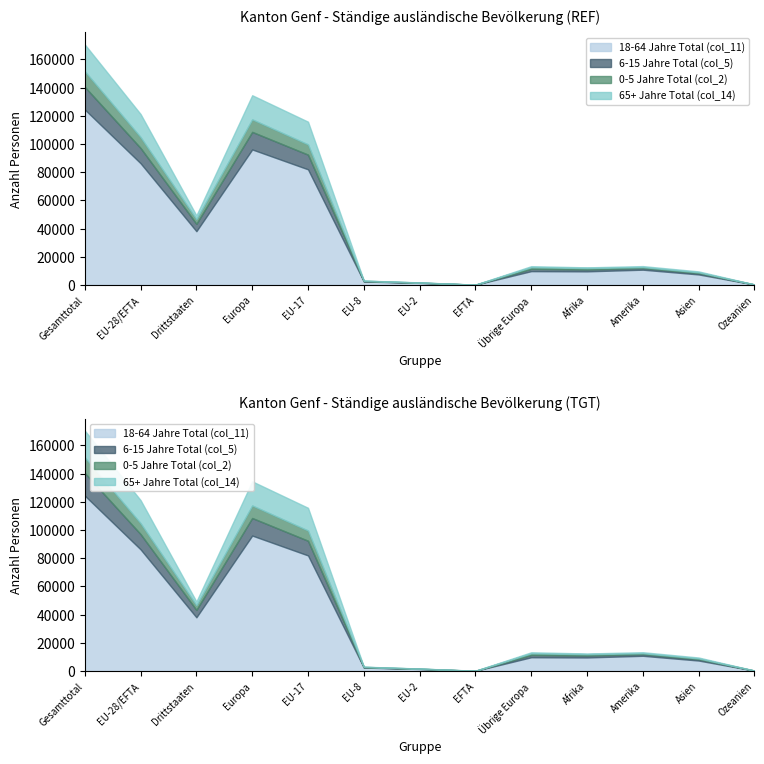

True or false: 0-5 Jahre Total (col_2) has more than 0 points higher than both neighbors.

True